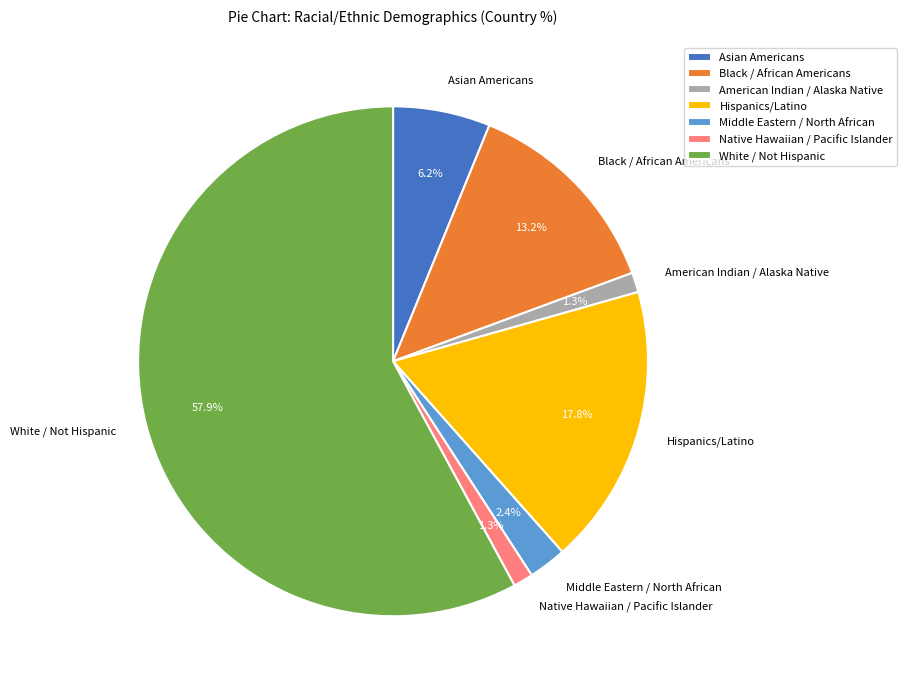

Is the sum of American Indian / Alaska Native and Hispanics/Latino greater than half?

No